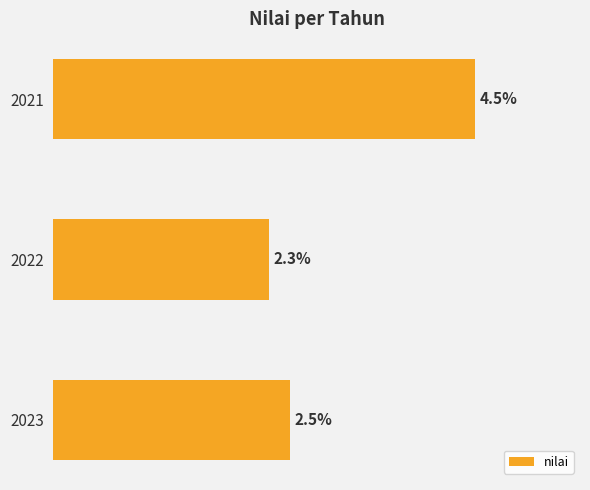

Are the bars grouped side by side (vs. stacked)?

No